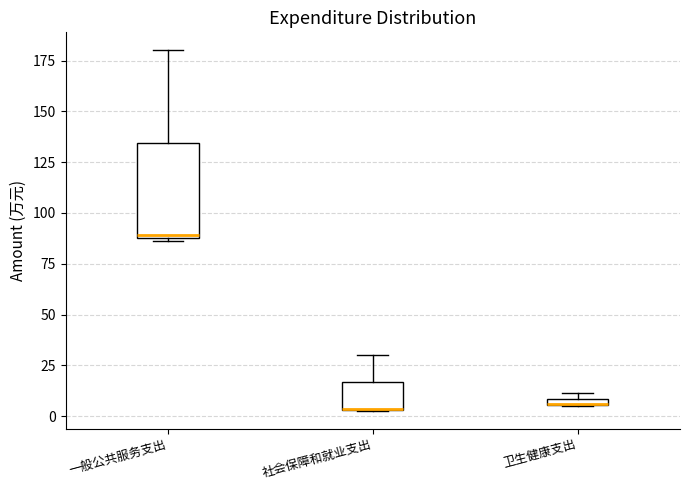

Where is the upper edge of the box for 卫生健康支出 on the y-axis? The values are not printed on the chart, so give them approximately, as read against the axis.

10